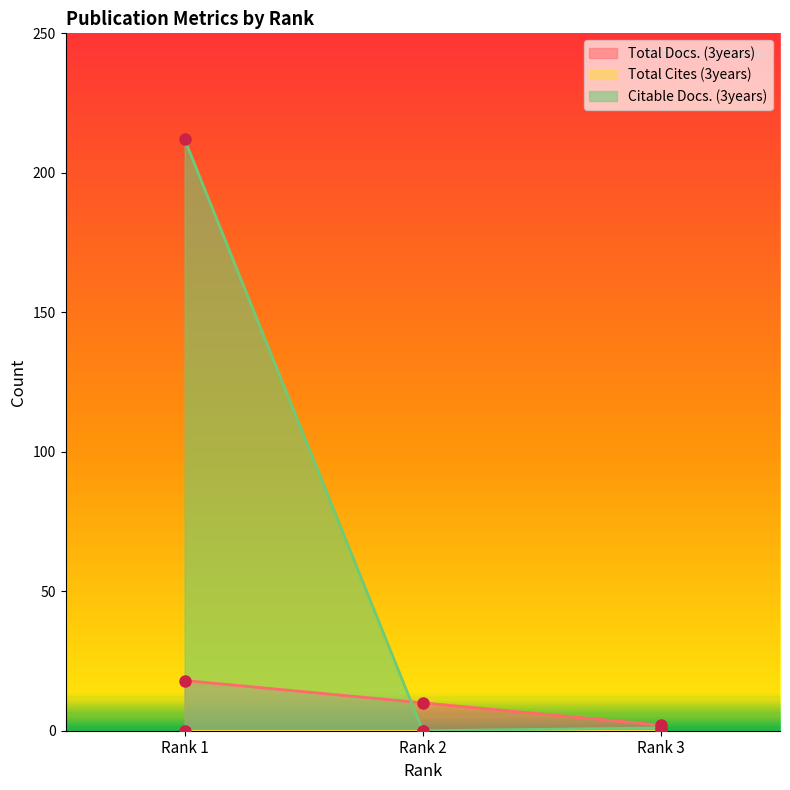

The Citable Docs. (3years) series shows 1 at Rank 3. True or false?

True